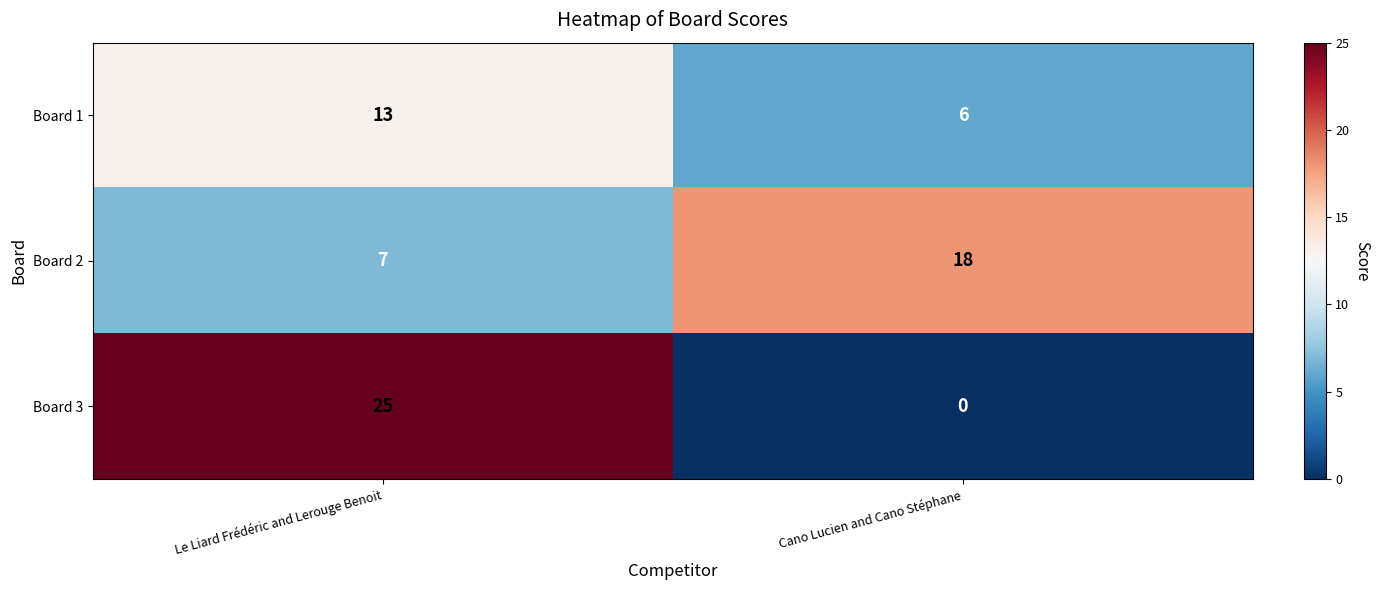

True or false: Board 3 has a value of -17 at Cano Lucien and Cano Stéphane.

False